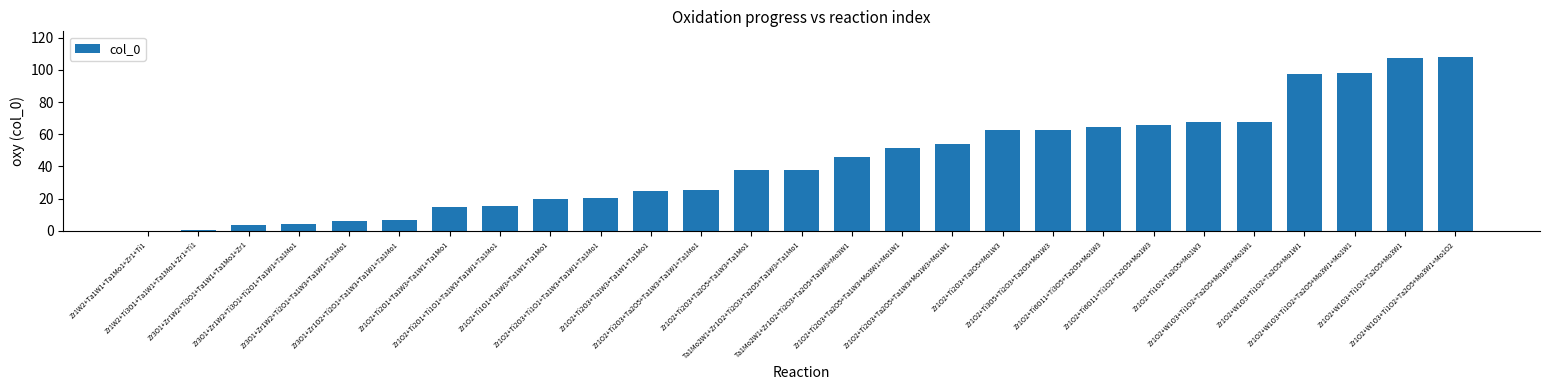

What is the greatest value displayed?

107.8